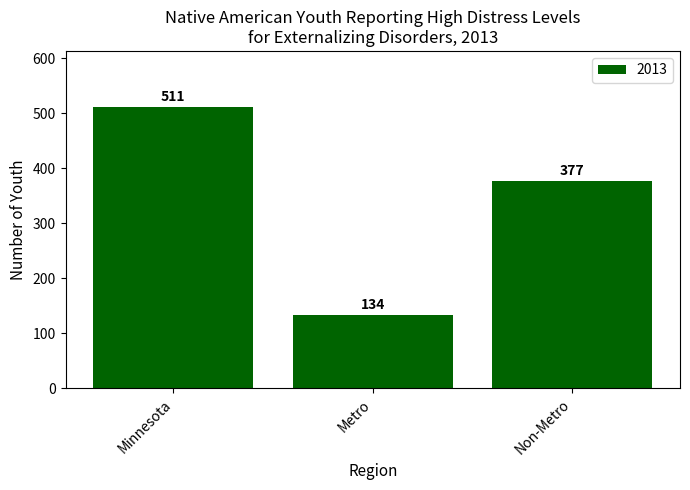

Which category has the highest value across all series?

Minnesota